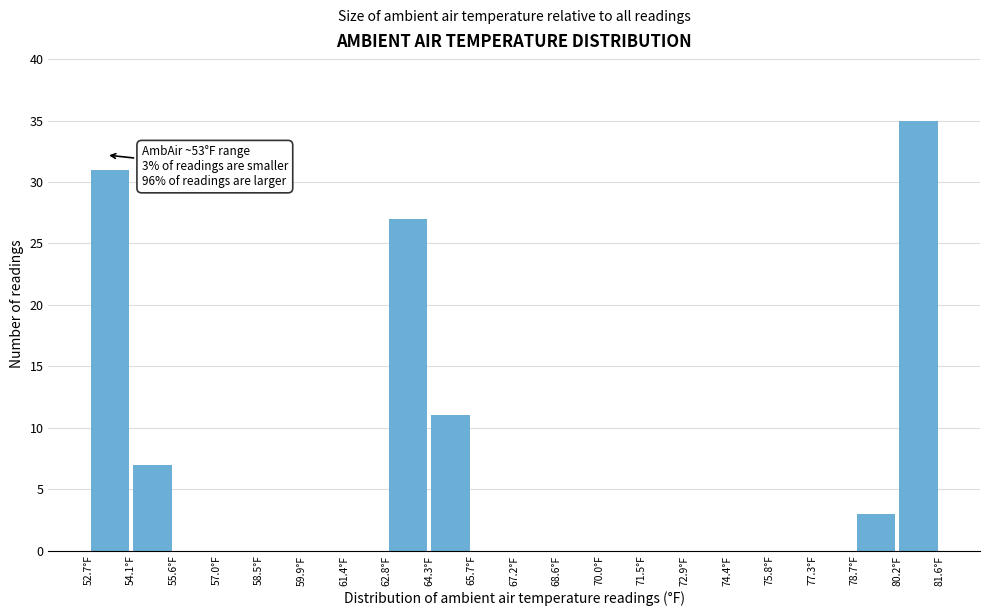

Which range on the x-axis has the tallest bar?

80.2 to 81.6